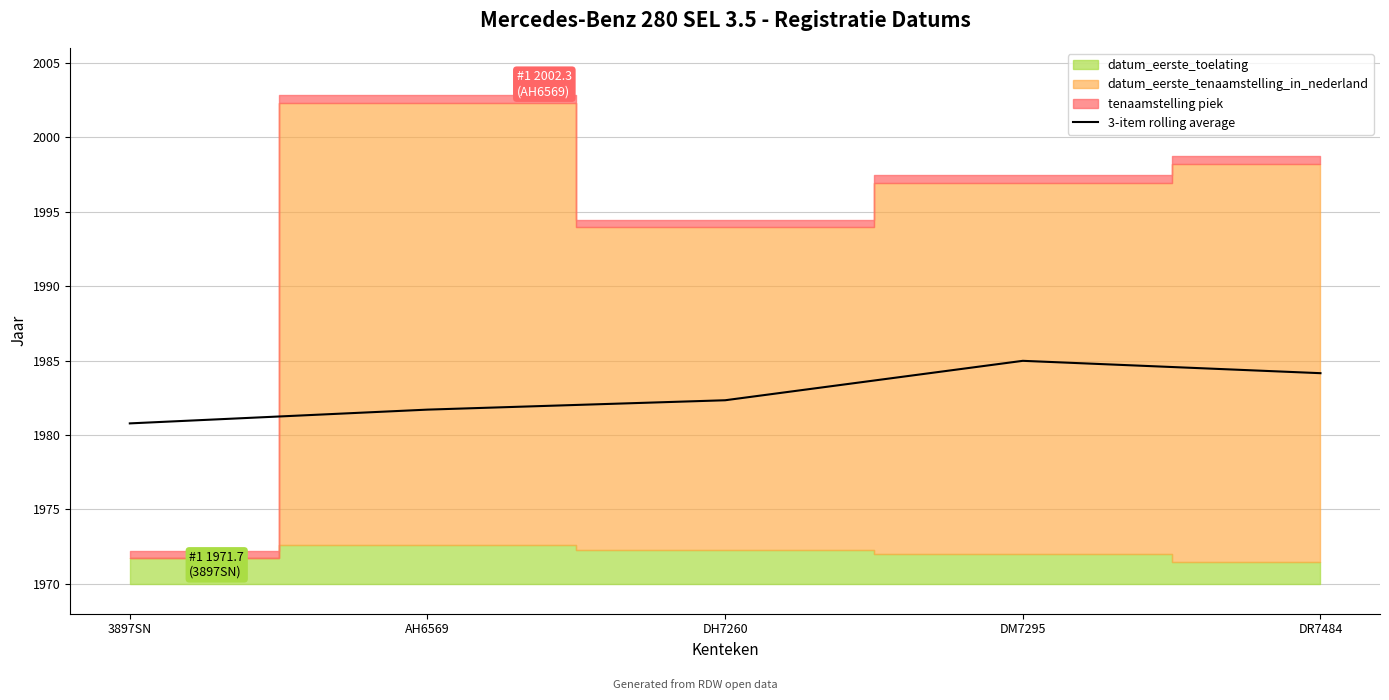

True or false: the data has more than 0 interior local peaks.

True